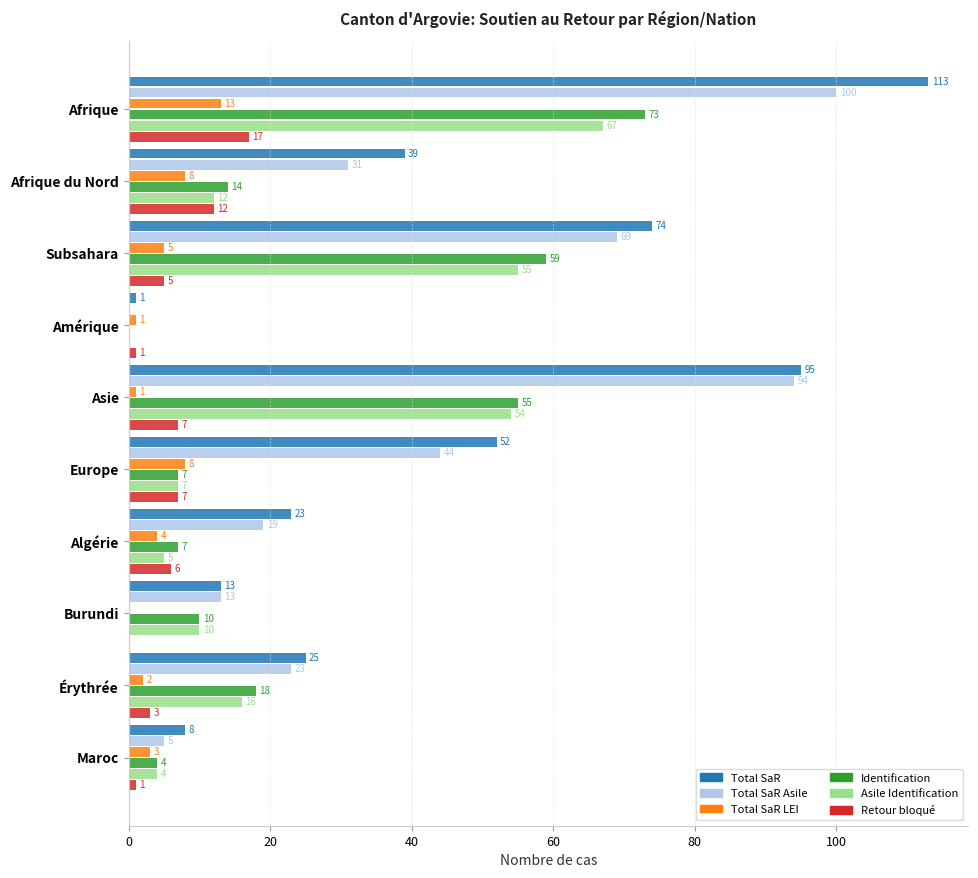

Which series has the largest total across all categories?

Total SaR